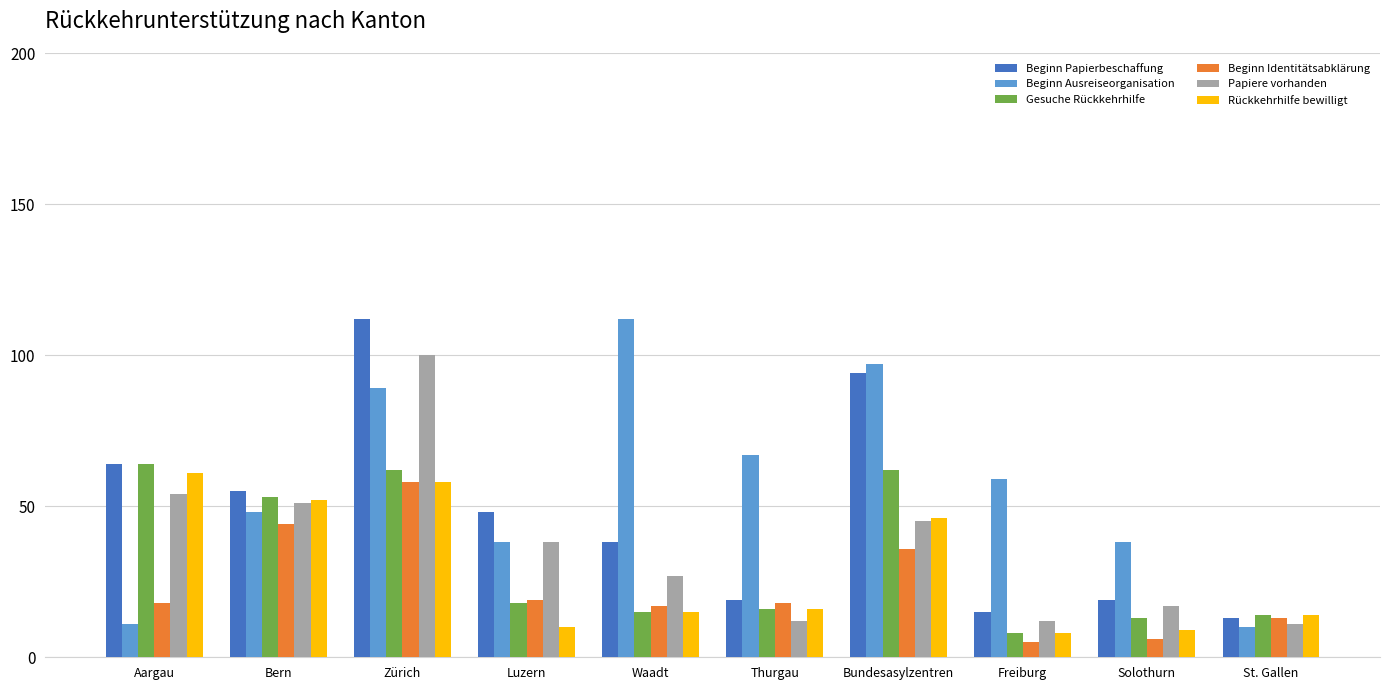

Which series changed the most between Waadt and St. Gallen?

Beginn Ausreiseorganisation